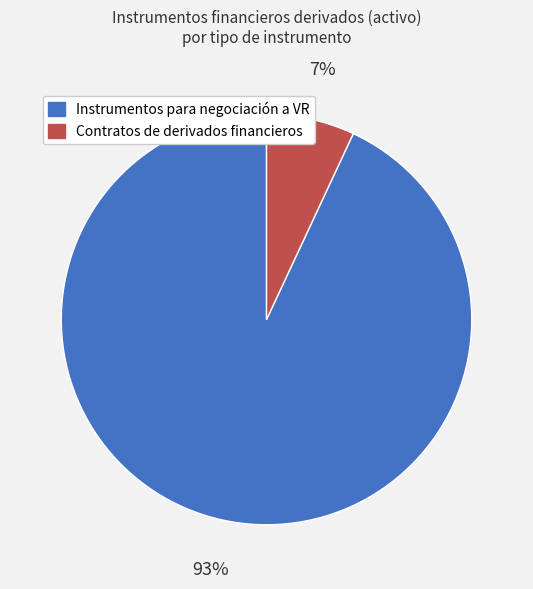

Is there any slice that represents more than half of the pie?

Yes